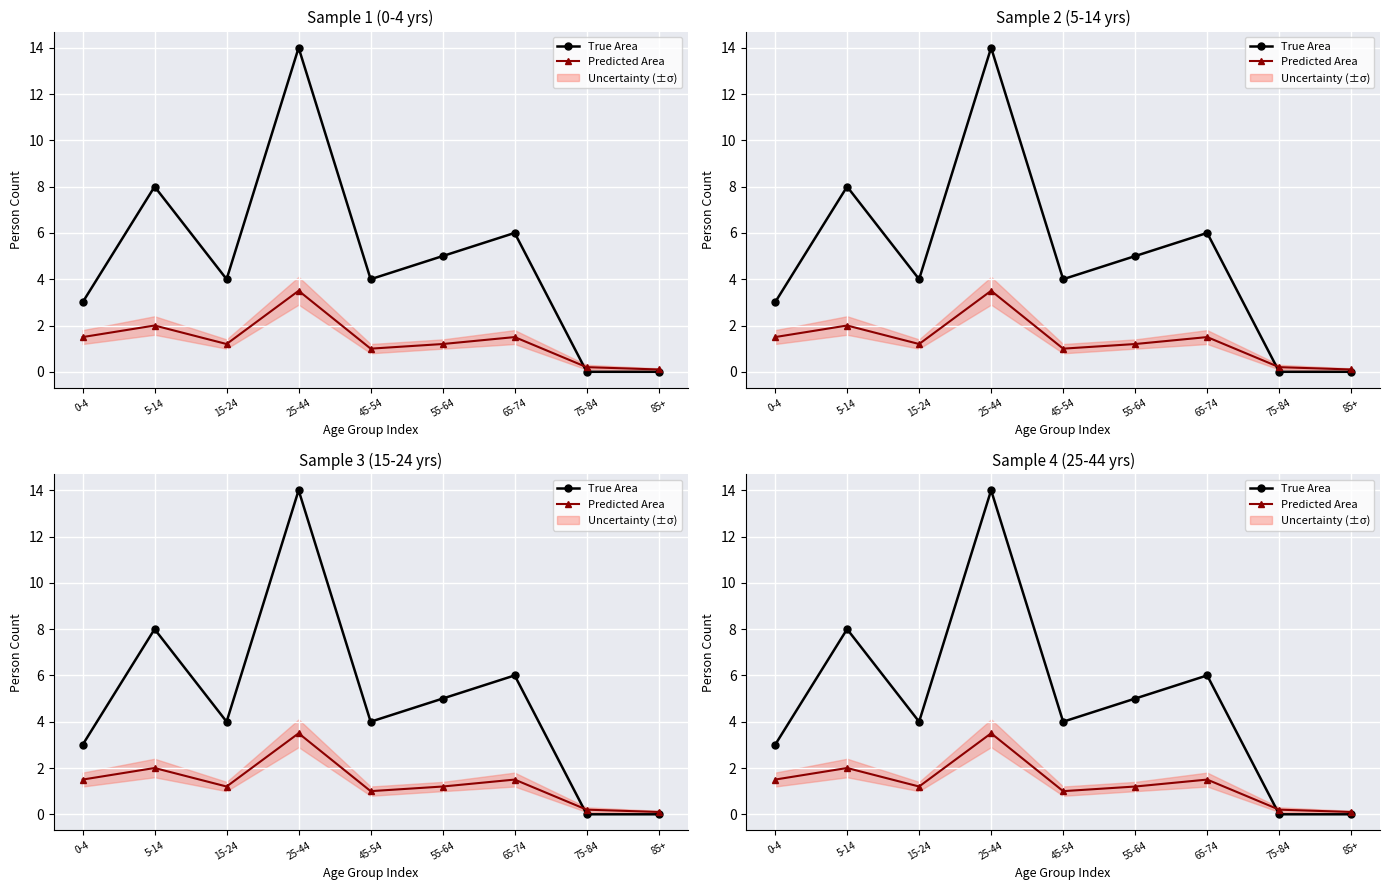

Between which two adjacent categories do True Area and Predicted Area first intersect?

65-74 and 75-84